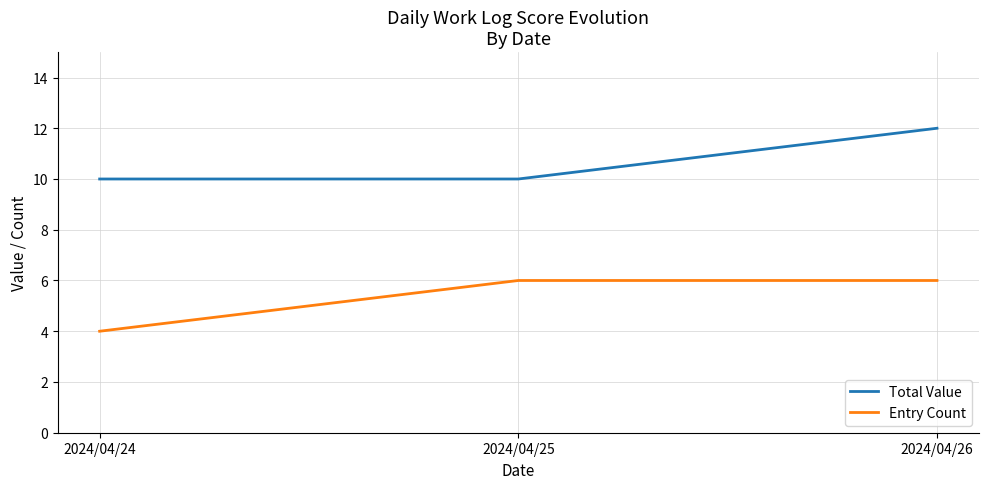

What is the sum of all Total Value values?

32